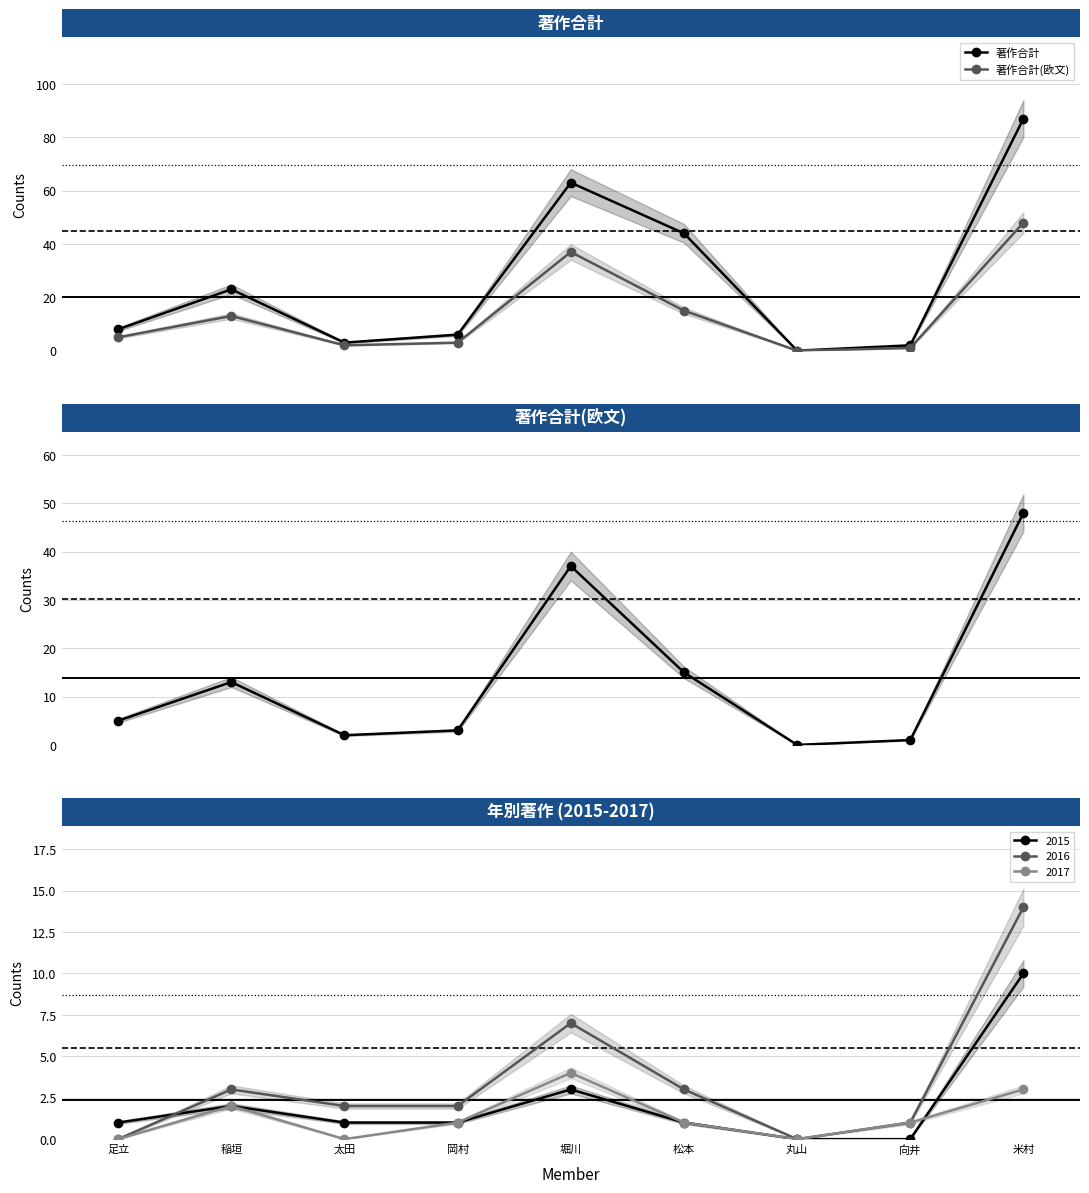

List the labels in order of 著作合計(欧文) value, largest first.

米村, 堀川, 松本, 稲垣, 足立, 岡村, 太田, 向井, 丸山